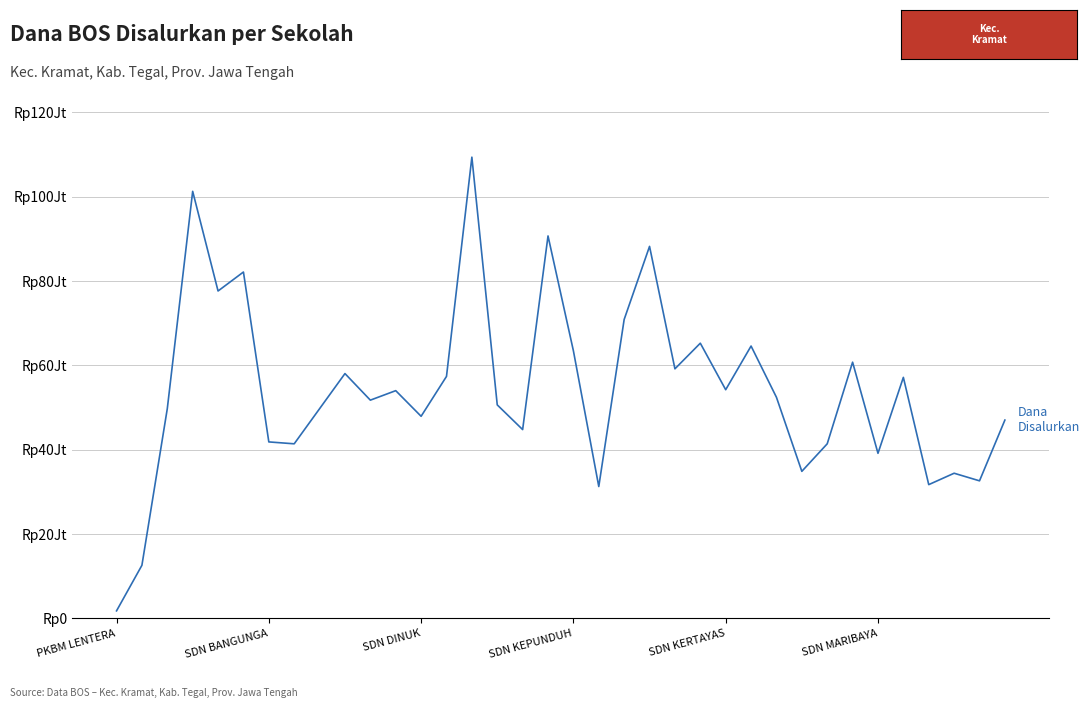

Reading right to left, list all the values displayed in this chart.

47025000	32625000	34425000	31725000	57150000	39150000	60750000	41400000	34875000	52425000	64575000	54225000	65250000	59175000	88200000	70875000	31275000	63450000	90675000	44775000	50625000	109350000	57375000	47925000	54000000	51750000	58050000	49725000	41400000	41850000	82125000	77625000	101250000	49725000	12600000	1800000